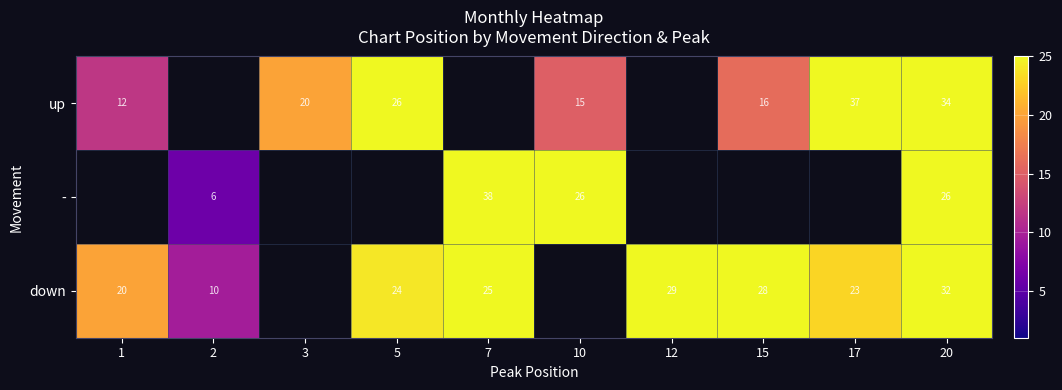

What is the highest value of the down series?

32.0